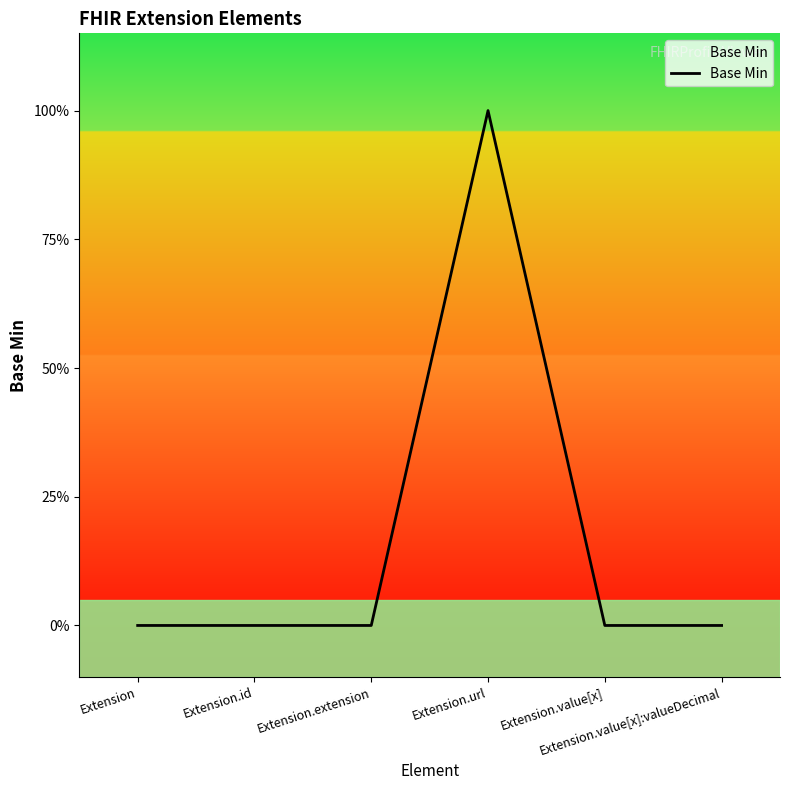

Rank the categories by value from highest to lowest.

Extension.url, Extension, Extension.id, Extension.extension, Extension.value[x], Extension.value[x]:valueDecimal